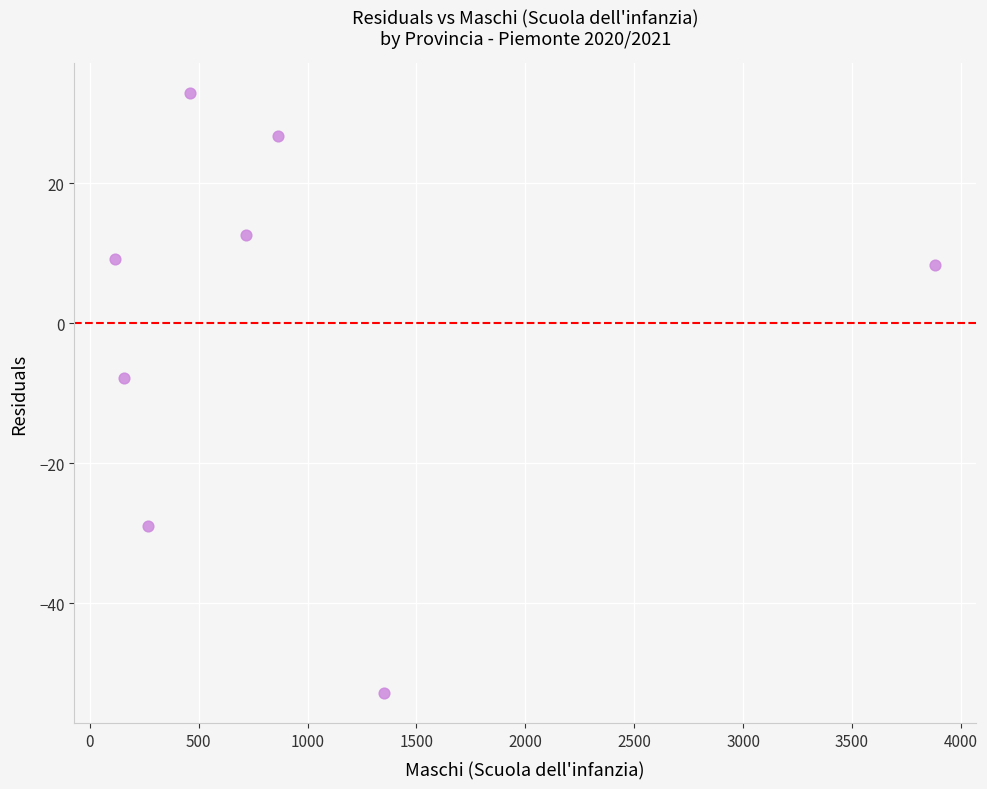

What is the average X value?

977.6